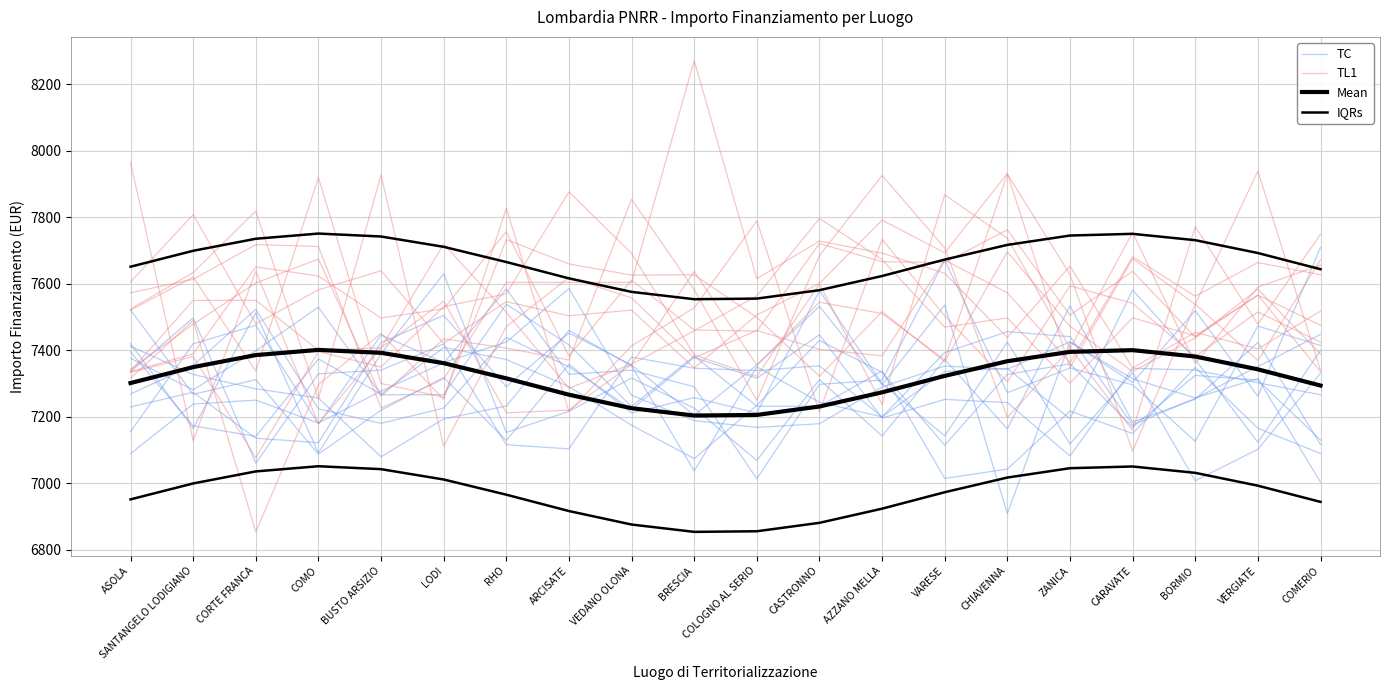

Where is the first local maximum for TL1?

CORTE FRANCA